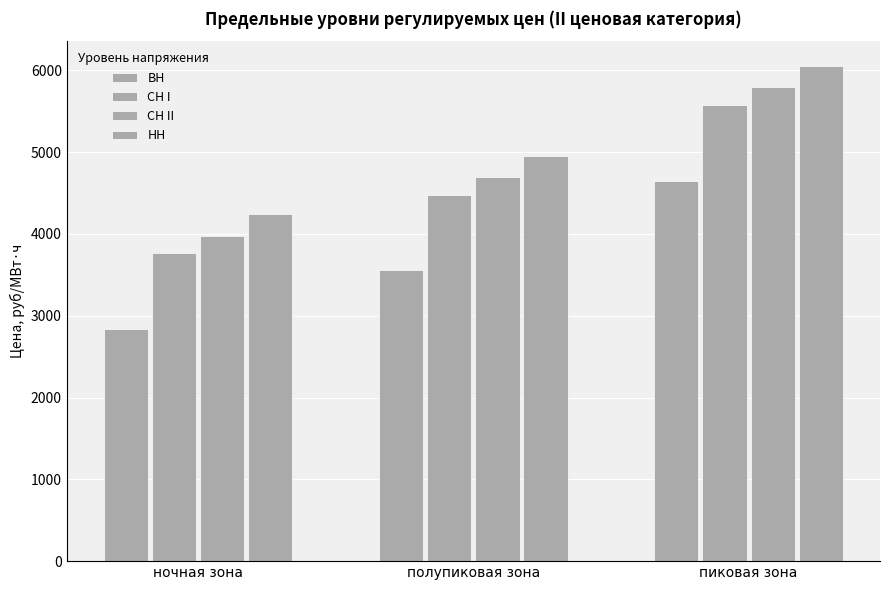

How many categories are shown in the chart?

3